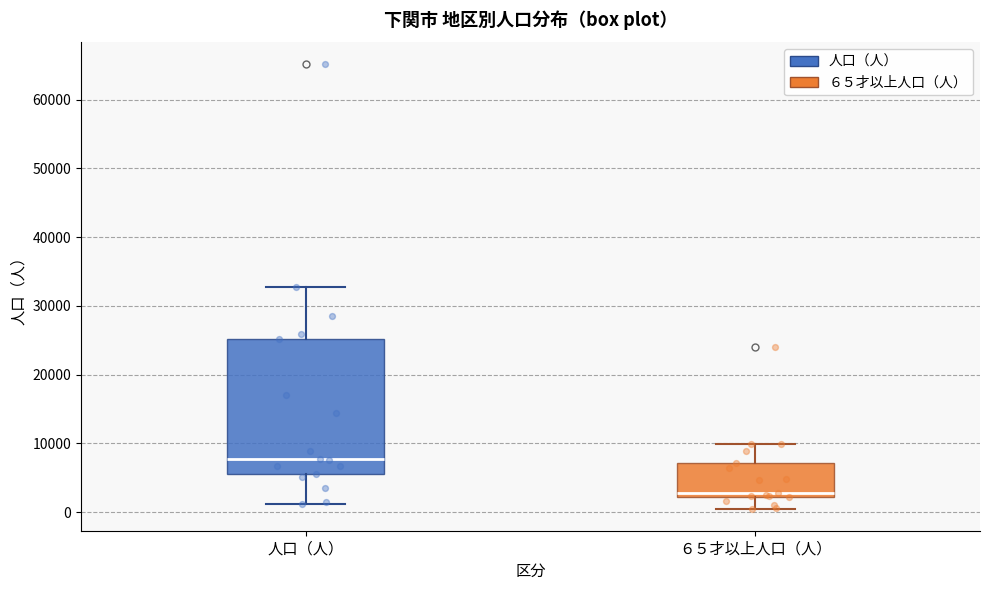

Reading left to right, transcribe this box plot: for each box, give where its median line is, the range the box spans, and where its two whiskers end, as read against the y-axis. The values are not printed on the chart, so give them approximately, as read against the axis.

人口（人）: median 8000, box 6000 to 25000, whiskers 1000 to 33000
６５才以上人口（人）: median 3000, box 2000 to 7000, whiskers 1000 to 10000